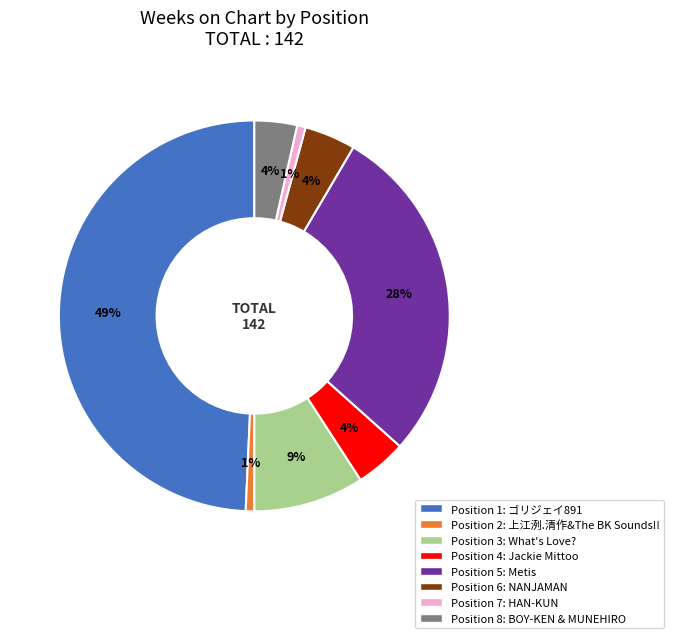

Which category has the biggest portion of the pie?

Position 1: ゴリジェイ891